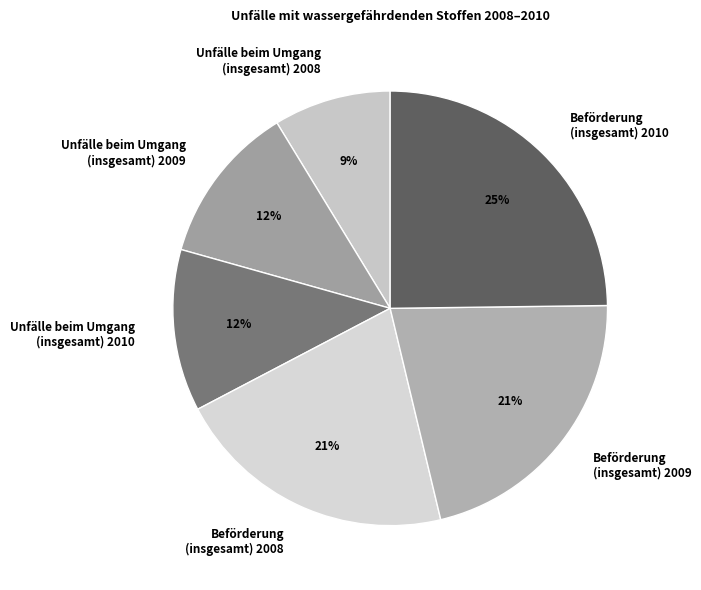

What percentage is the Unfälle beim Umgang (insgesamt) 2008 slice, to the nearest percent?

9%